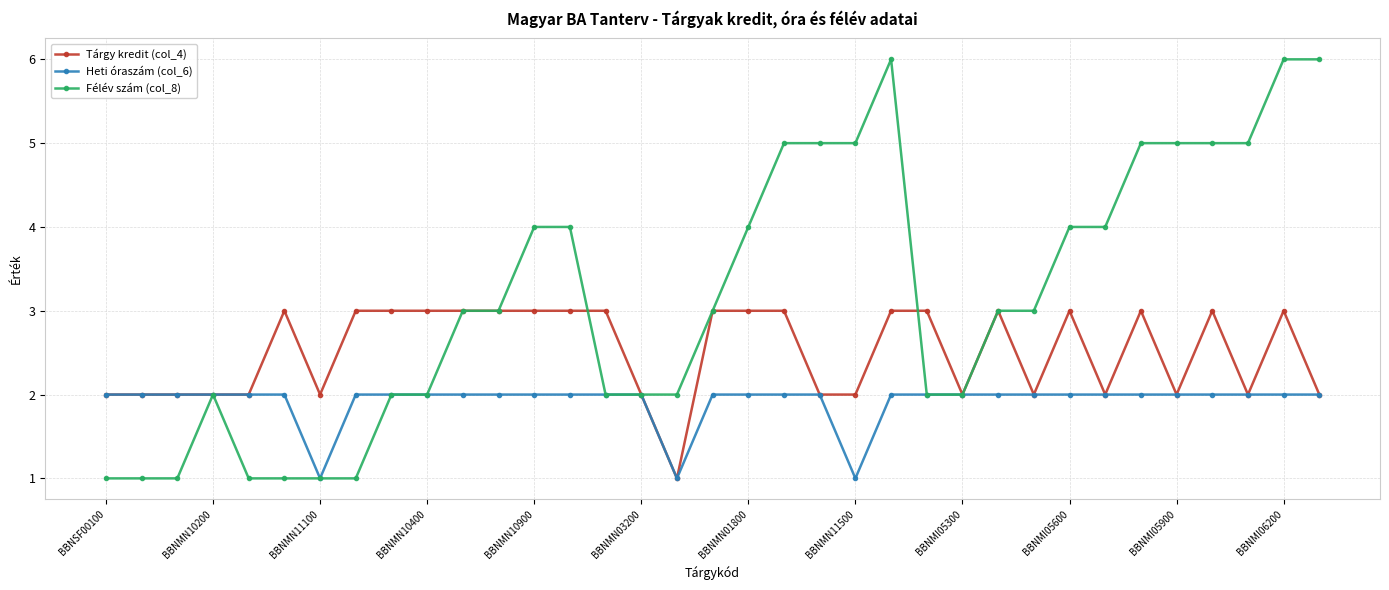

True or false: Tárgy kredit (col_4) has more than 2 points higher than both neighbors.

True